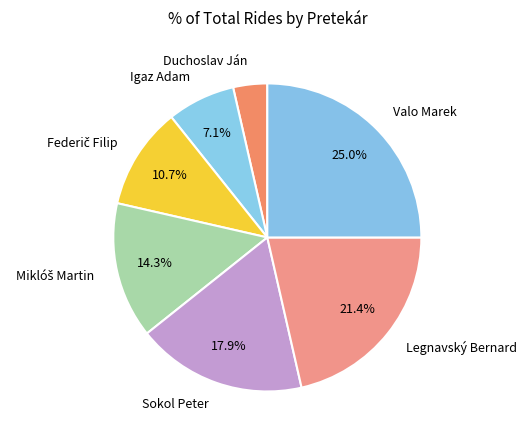

Which category has the smallest portion of the pie?

Duchoslav Ján